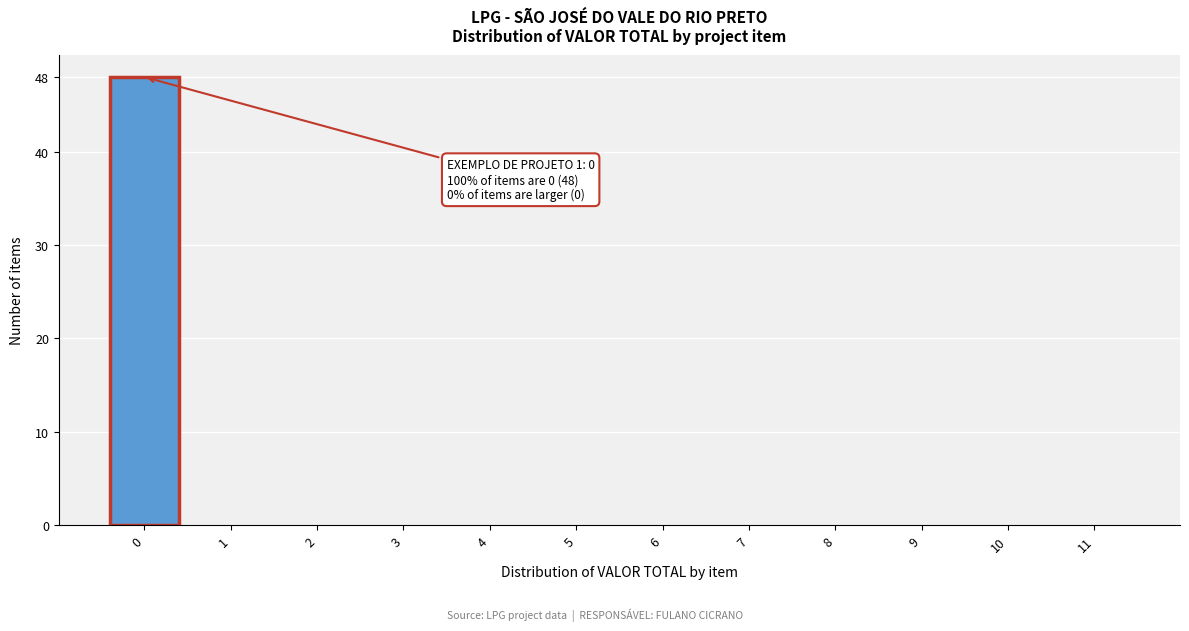

Reading left to right, what are all the values shown in this chart?

0=48	1=0	2=0	3=0	4=0	5=0	6=0	7=0	8=0	9=0	10=0	11=0